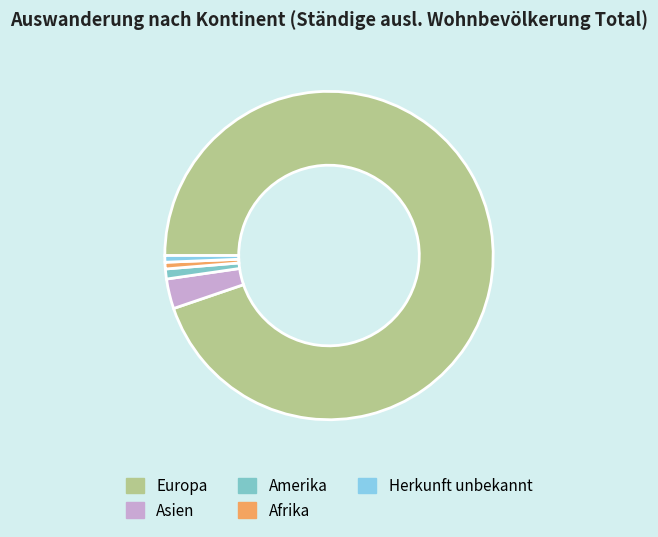

How many slices are in this pie chart?

5